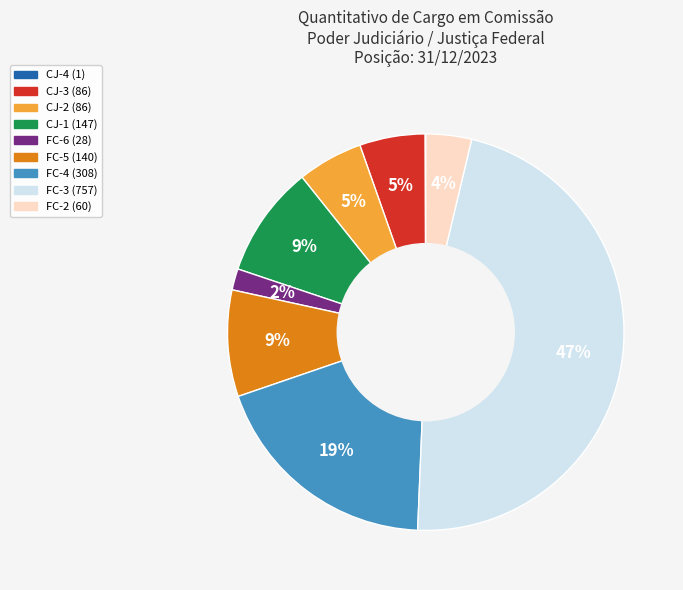

Is FC-5 the majority of the pie?

No